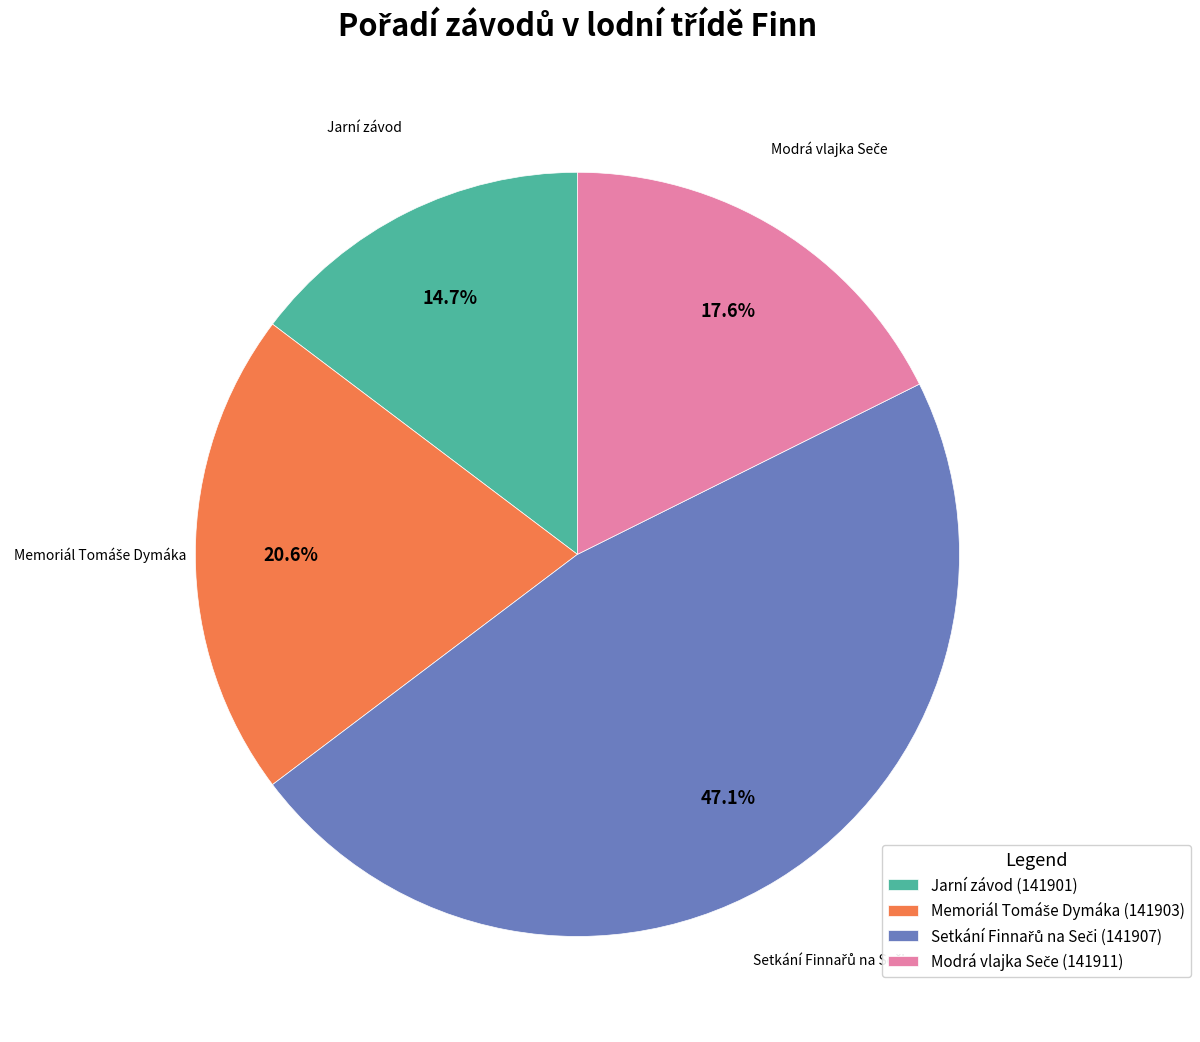

How many slices are in this pie chart?

4